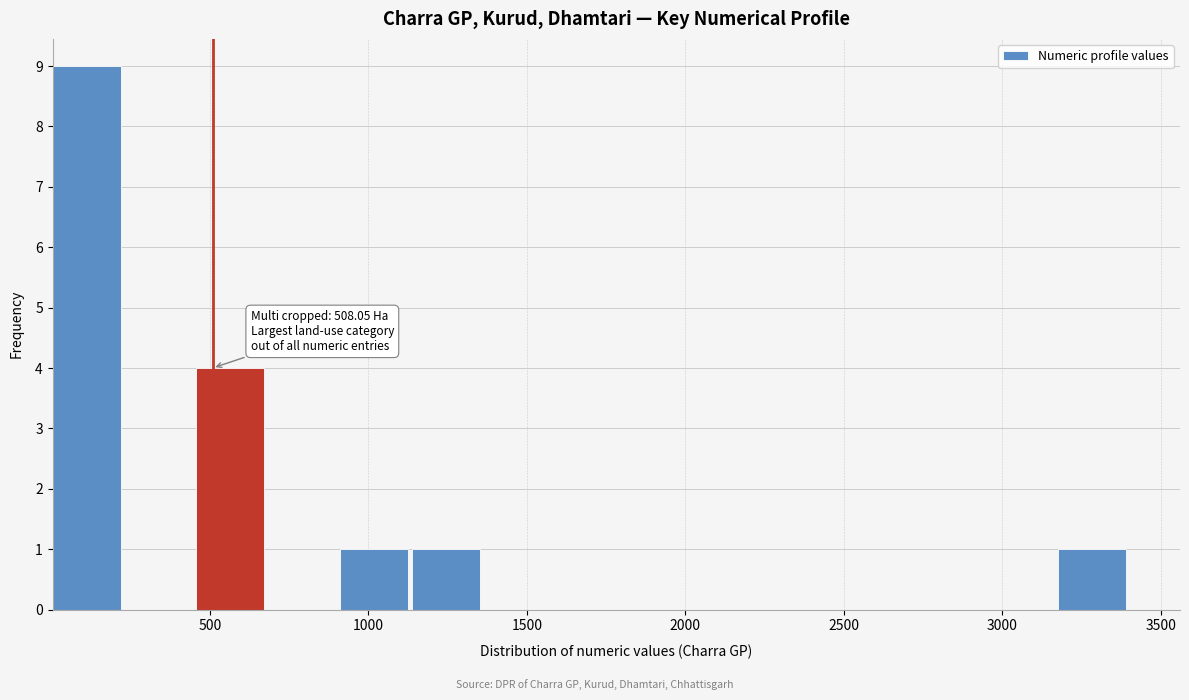

Which range on the x-axis has the tallest bar?

0 to 250